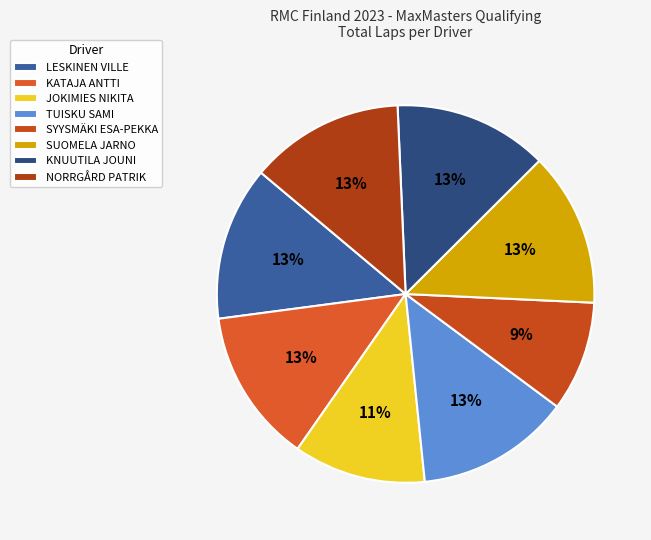

To the nearest percent, what portion does KATAJA ANTTI represent?

13%